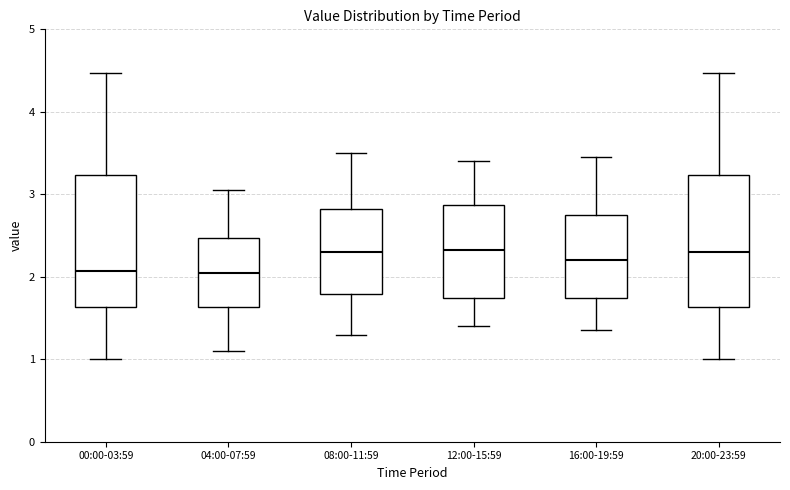

Reading left to right, read every box against the y-axis: the position of its median line, the range the box covers, and the ends of its whiskers. The values are not printed on the chart, so give them approximately, as read against the axis.

00:00-03:59: median 2.1, box 1.6 to 3.2, whiskers 1.0 to 4.5
04:00-07:59: median 2.1, box 1.6 to 2.5, whiskers 1.1 to 3.1
08:00-11:59: median 2.3, box 1.8 to 2.8, whiskers 1.3 to 3.5
12:00-15:59: median 2.3, box 1.7 to 2.9, whiskers 1.4 to 3.4
16:00-19:59: median 2.2, box 1.7 to 2.8, whiskers 1.4 to 3.5
20:00-23:59: median 2.3, box 1.6 to 3.2, whiskers 1.0 to 4.5